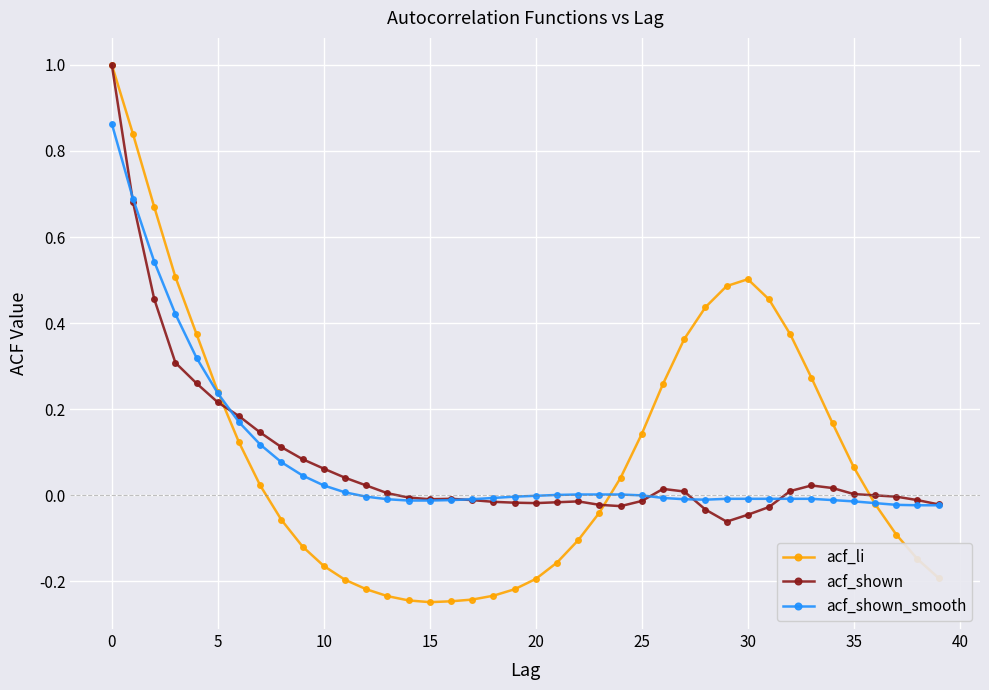

How many series are shown in this chart?

3